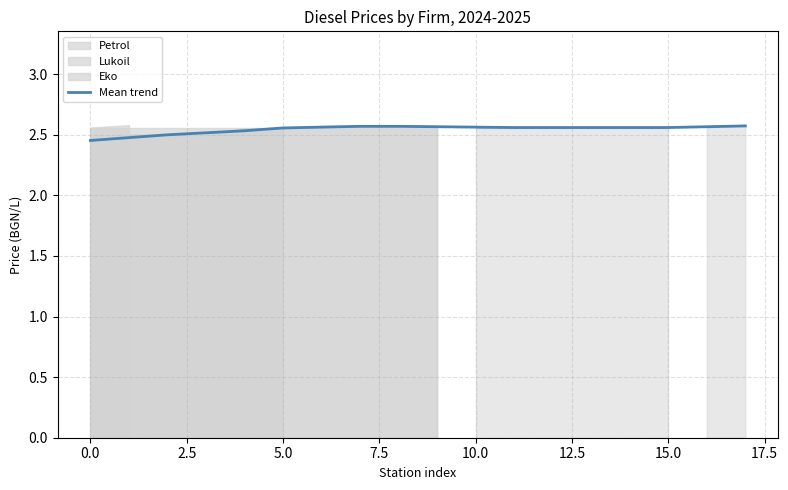

The value at 12 is 2.6. True or false?

True